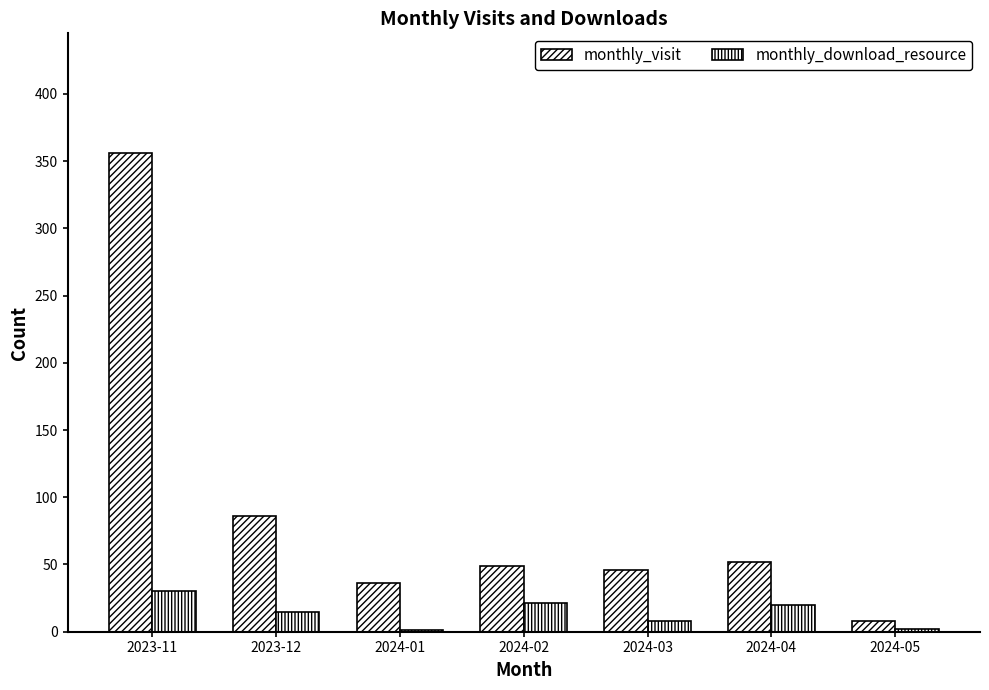

What is the difference between the maximum and minimum values in the monthly_visit series?

348